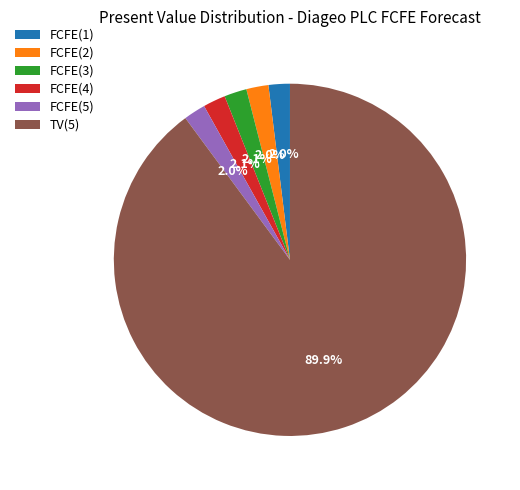

To the nearest percent, what is the combined percentage of FCFE(1) and TV(5)?

92%